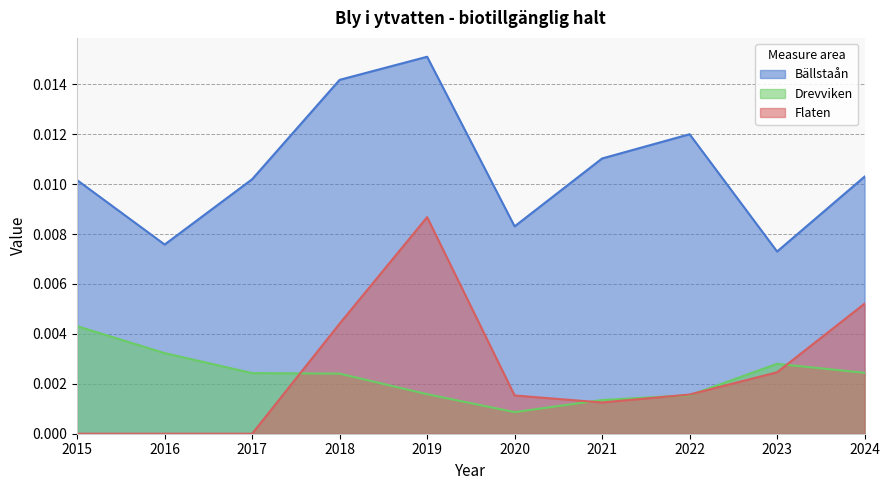

Which series has the largest total across all categories?

Bällstaån